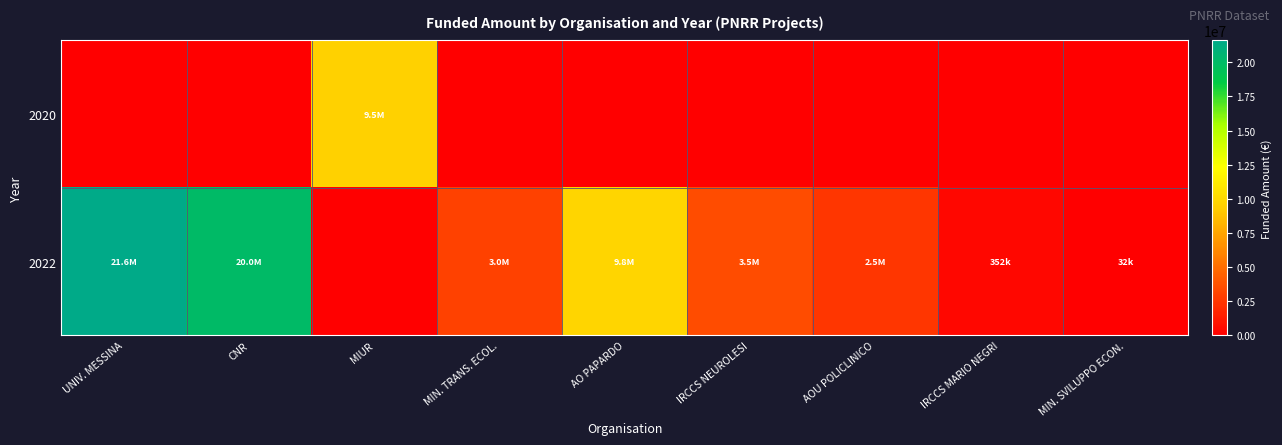

What is the total value across all series at CNR?

20000000